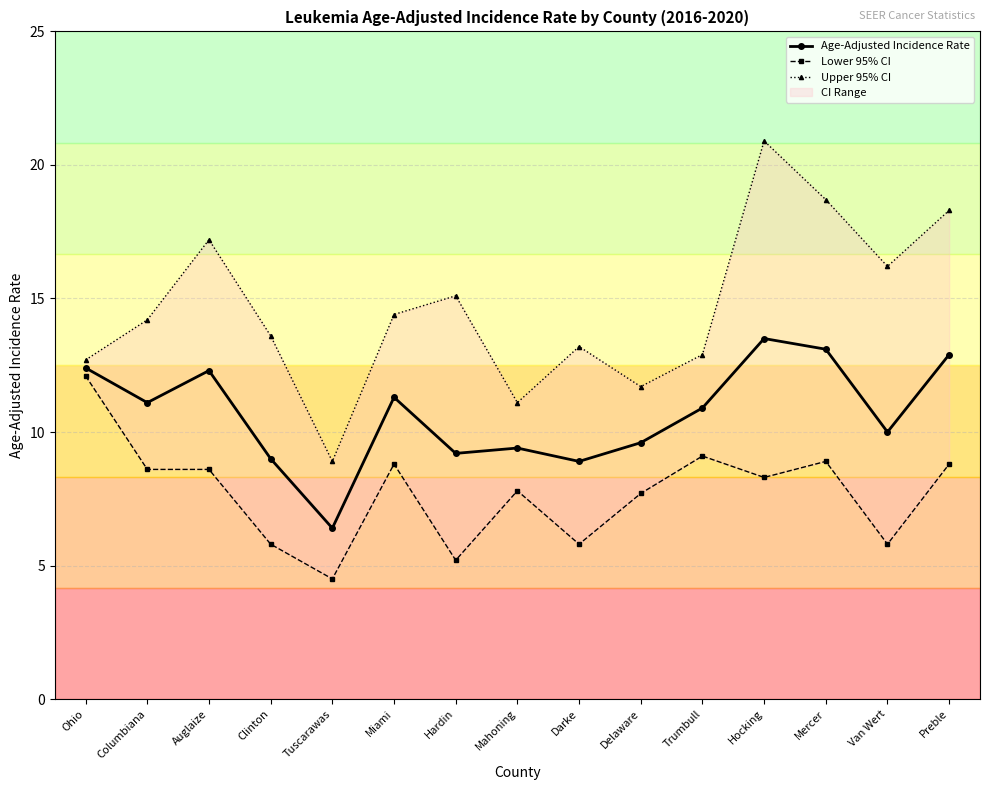

At which category does the chart reach its minimum across all series?

Tuscarawas